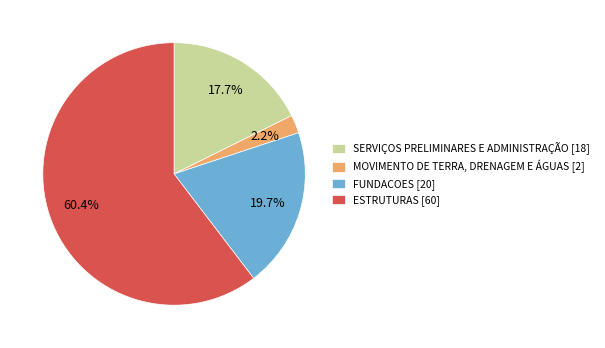

What is the smallest slice in the pie chart?

MOVIMENTO DE TERRA, DRENAGEM E ÁGUAS